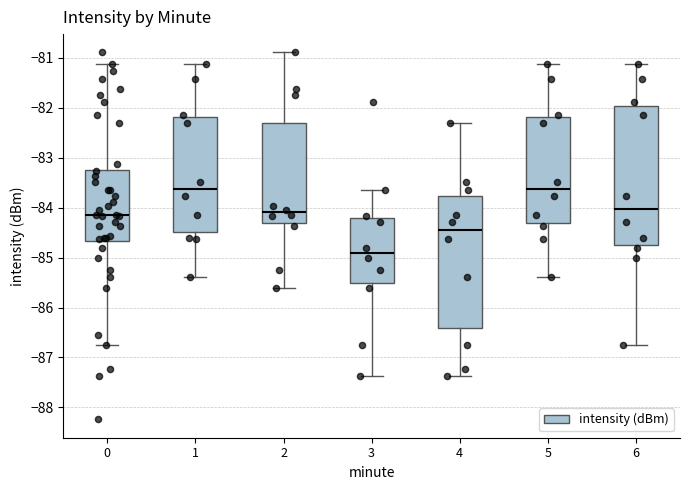

Where is the lower edge of the box at x = 4 on the y-axis? The values are not printed on the chart, so give them approximately, as read against the axis.

-86.4